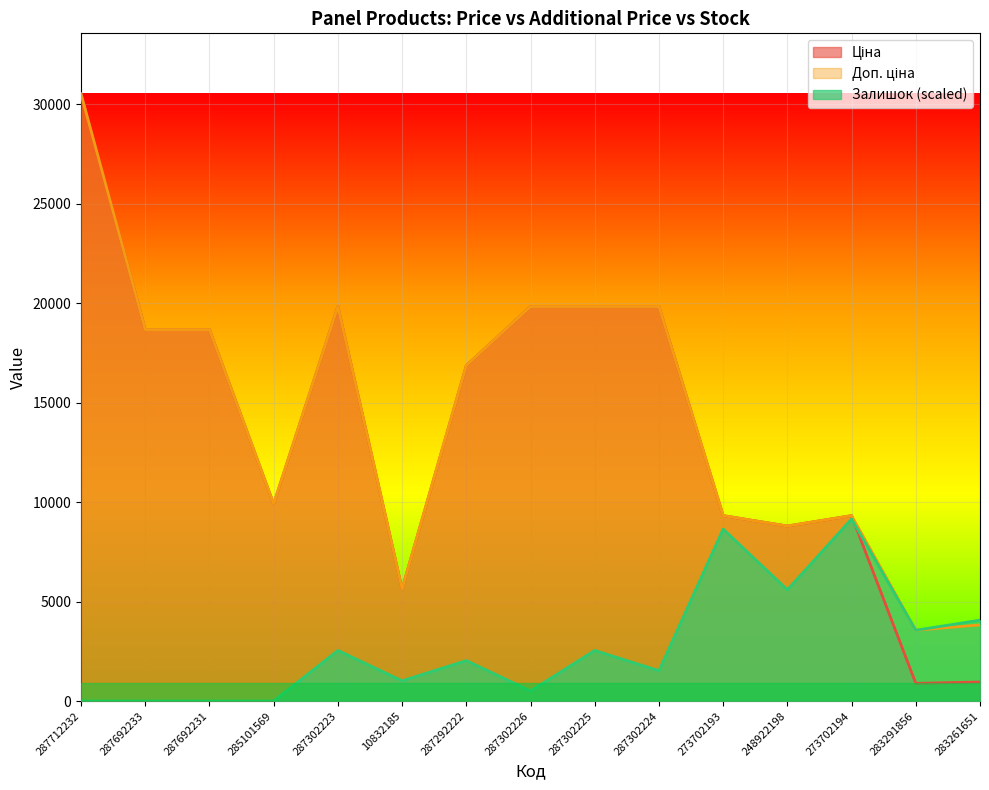

At which label does Залишок first exceed 2034?

287302223